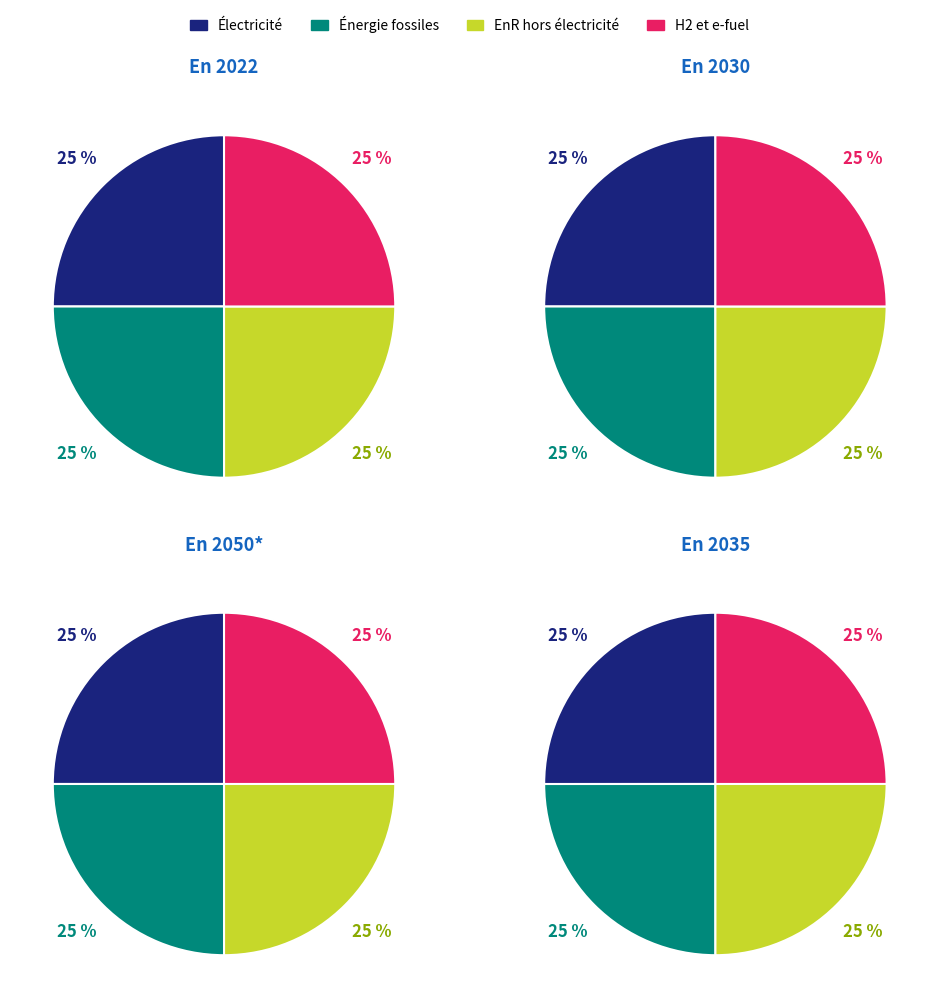

Does any single category account for the majority?

No